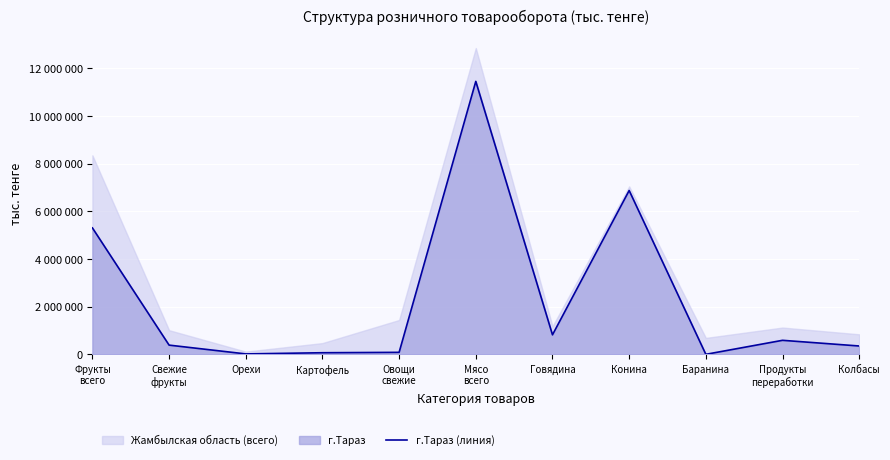

At which category does the data reach its first local valley?

Орехи